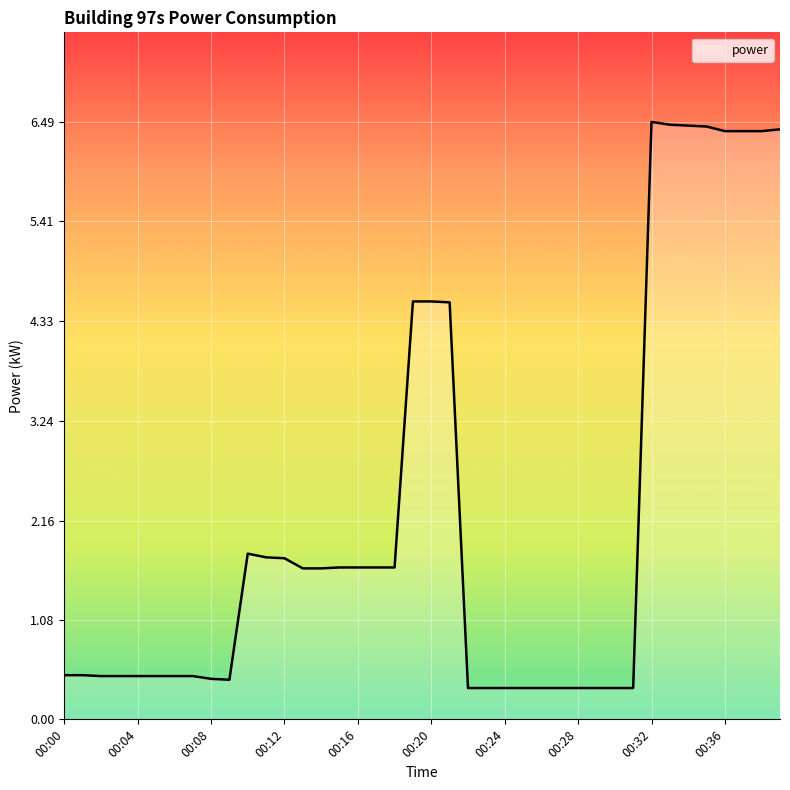

What is the smallest value displayed?

0.3